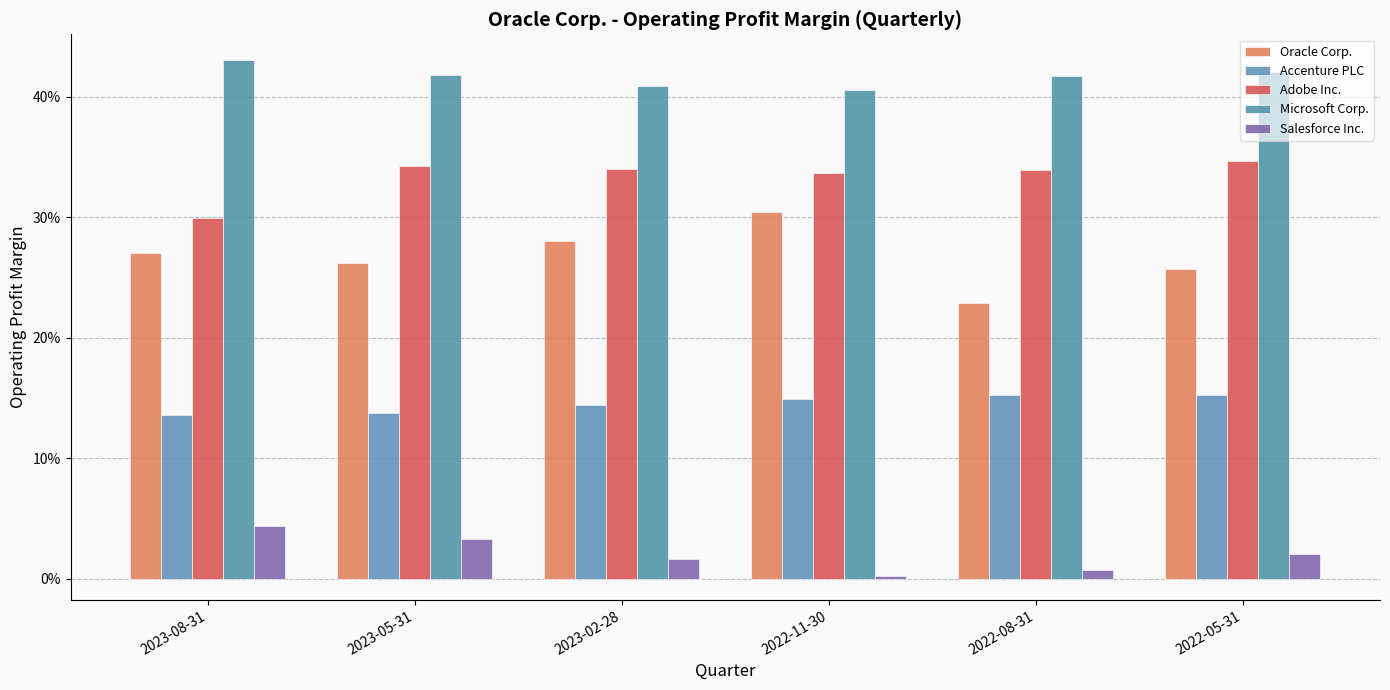

Which series has the widest spread of values?

Oracle Corp.